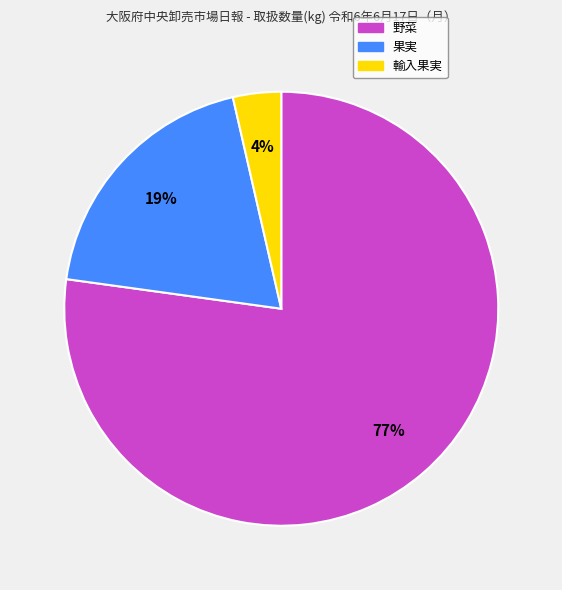

To the nearest percent, what is the average slice percentage?

33%